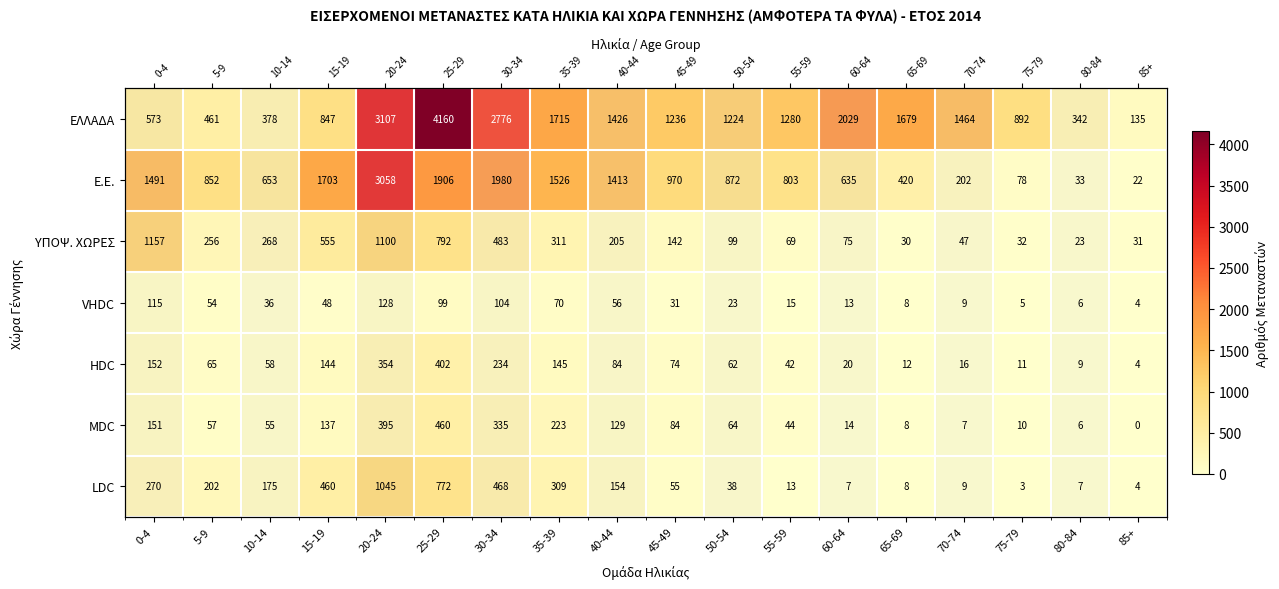

The value of Ε.Ε. at 85+ is 22. True or false?

True